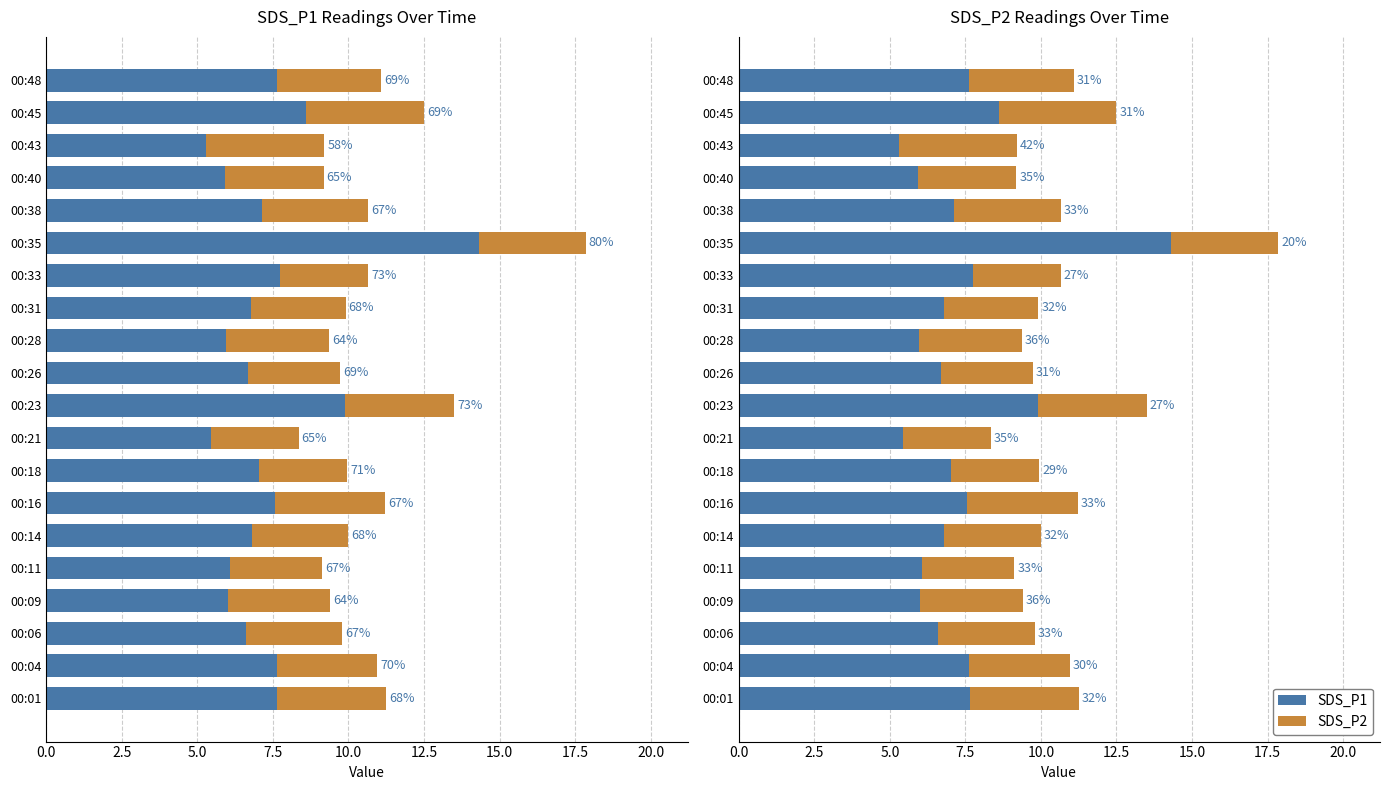

Is it true that SDS_P2 equals 2.2 at 00:40?

False